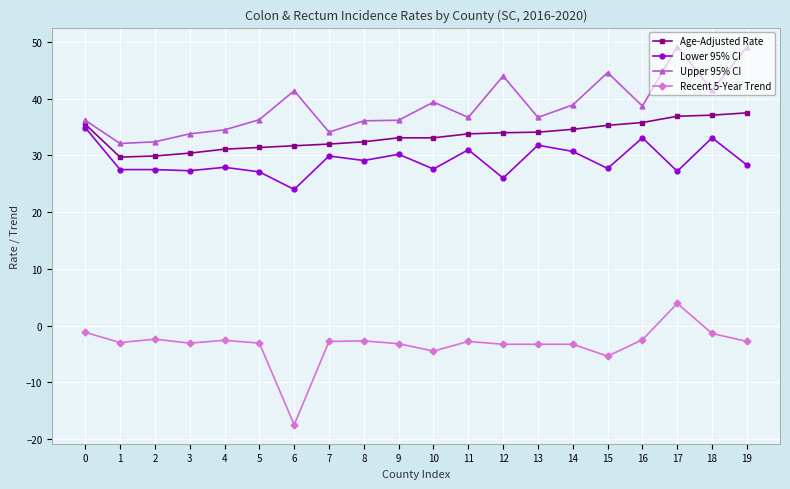

Where is Recent 5-Year Trend nearest to the value -6?

15